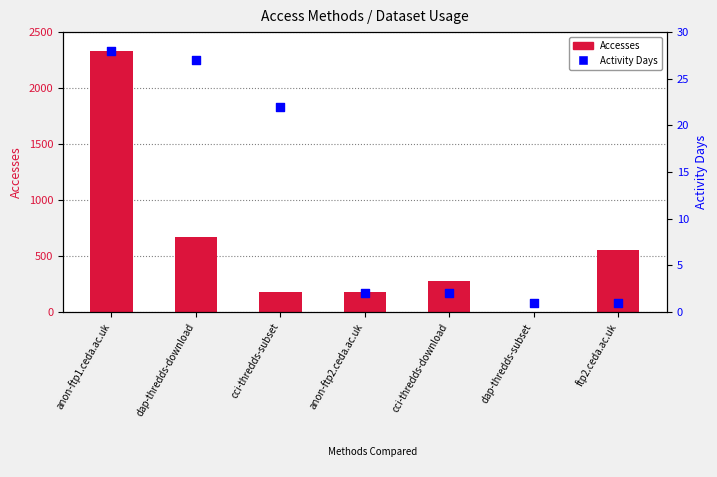

At which category is the sum across all series the highest?

anon-ftp1.ceda.ac.uk